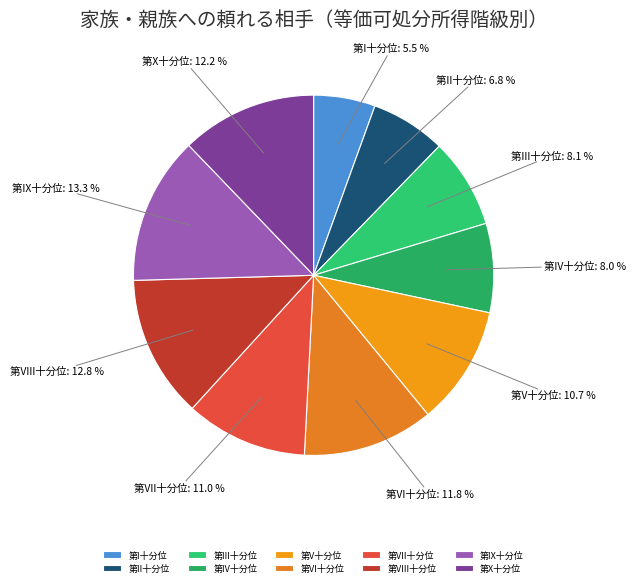

What percentage is NOT represented by 第VI十分位?

88.2%